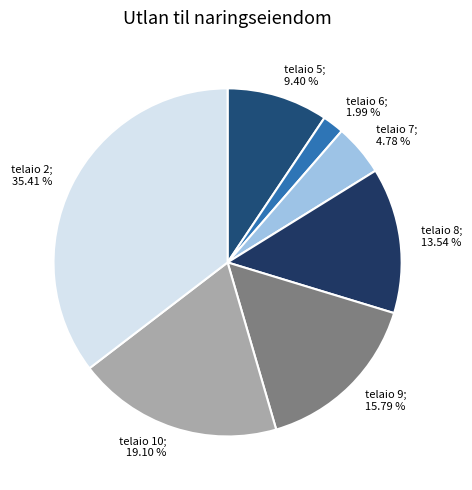

Is there any slice that represents more than half of the pie?

No